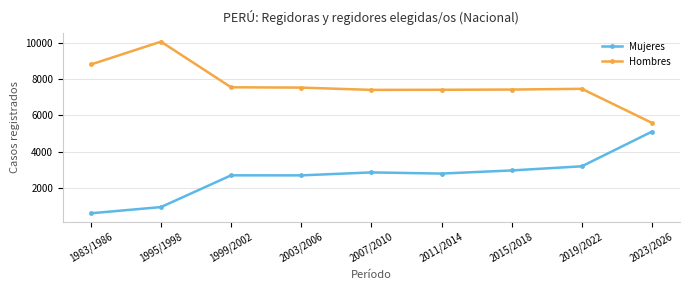

Rank the series at 2015/2018 from highest to lowest value.

Hombres, Mujeres